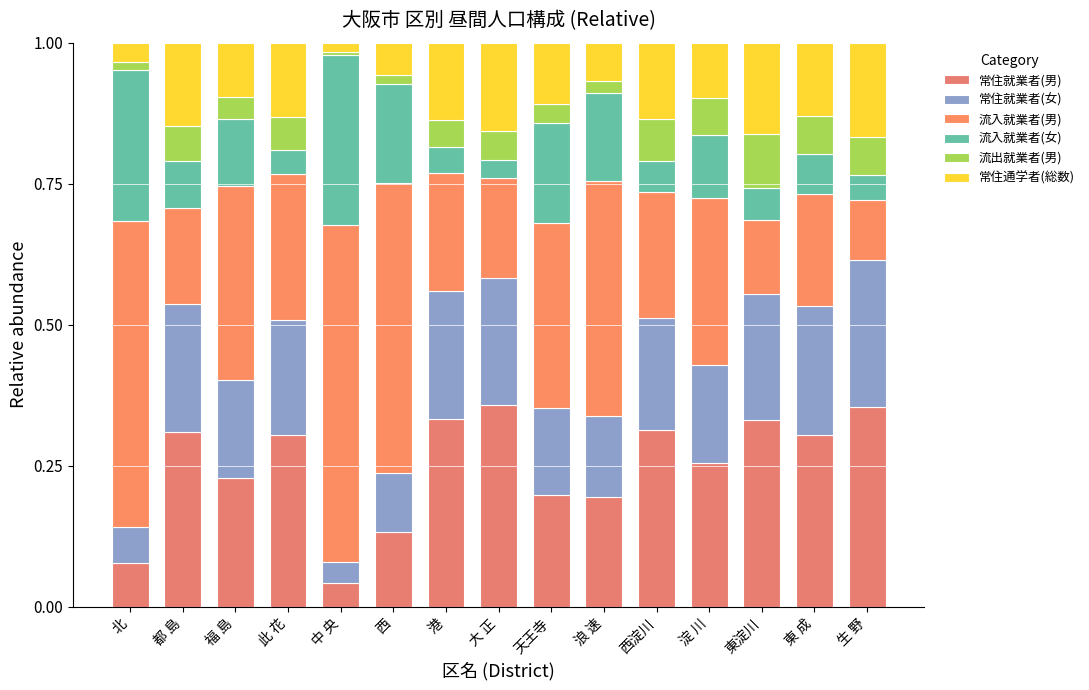

How many series are shown in this chart?

6